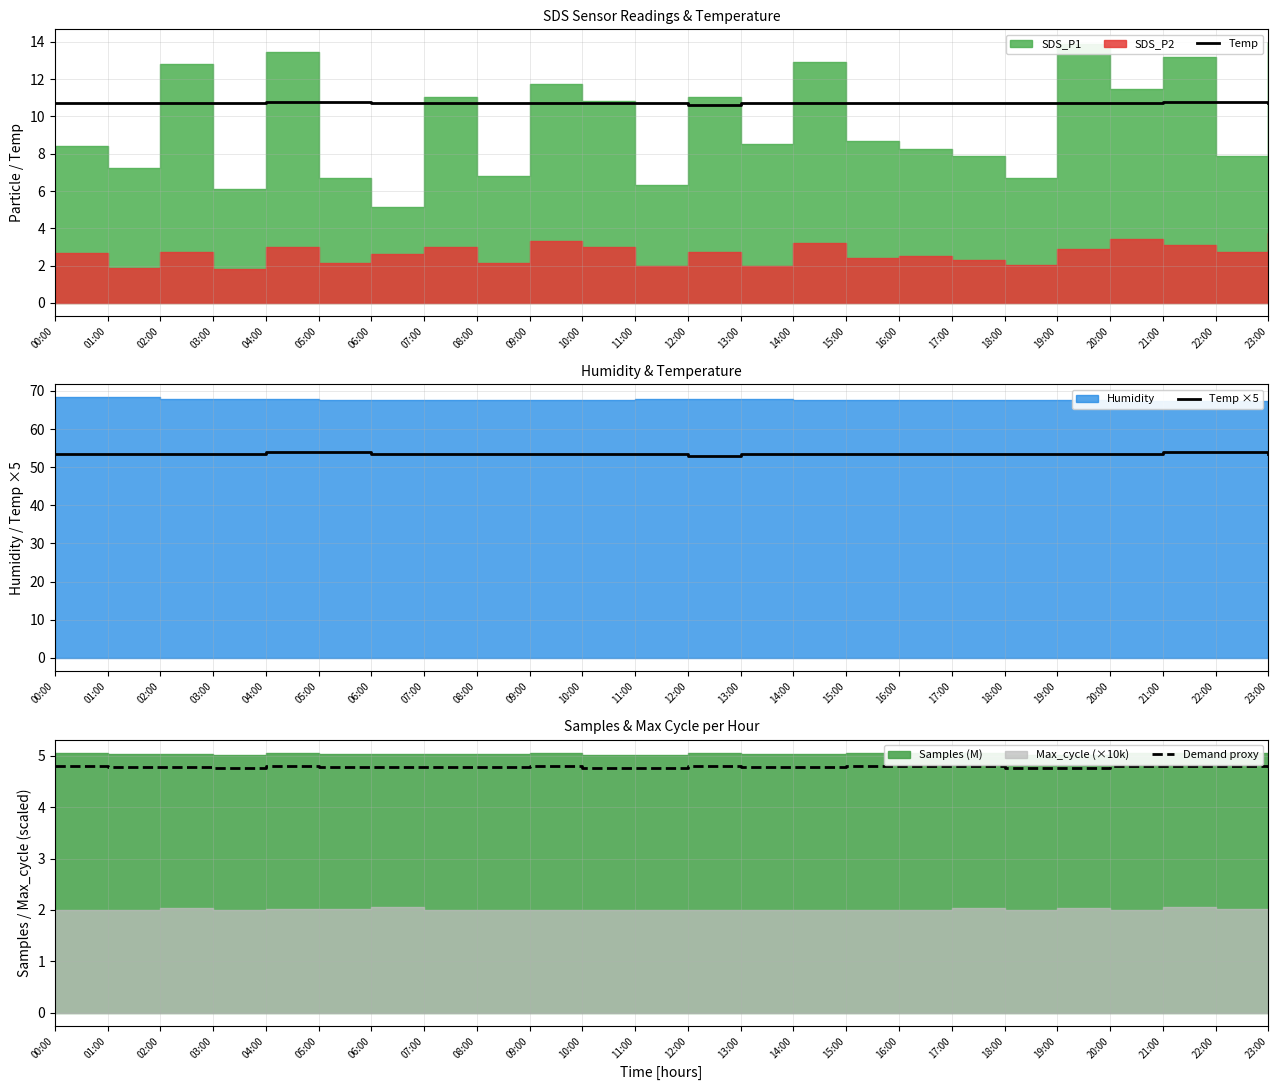

What is the minimum value for Temp?

10.6